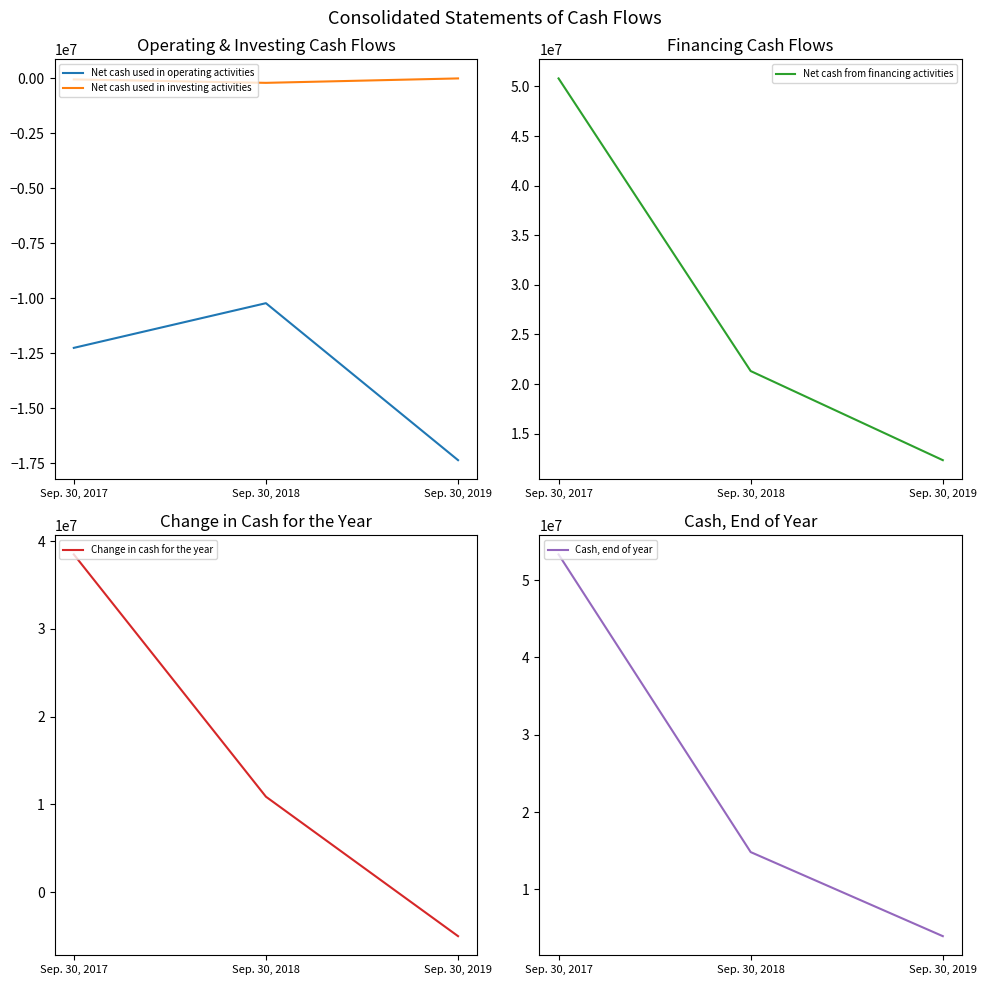

At which category is the sum across all series the highest?

Sep. 30, 2017